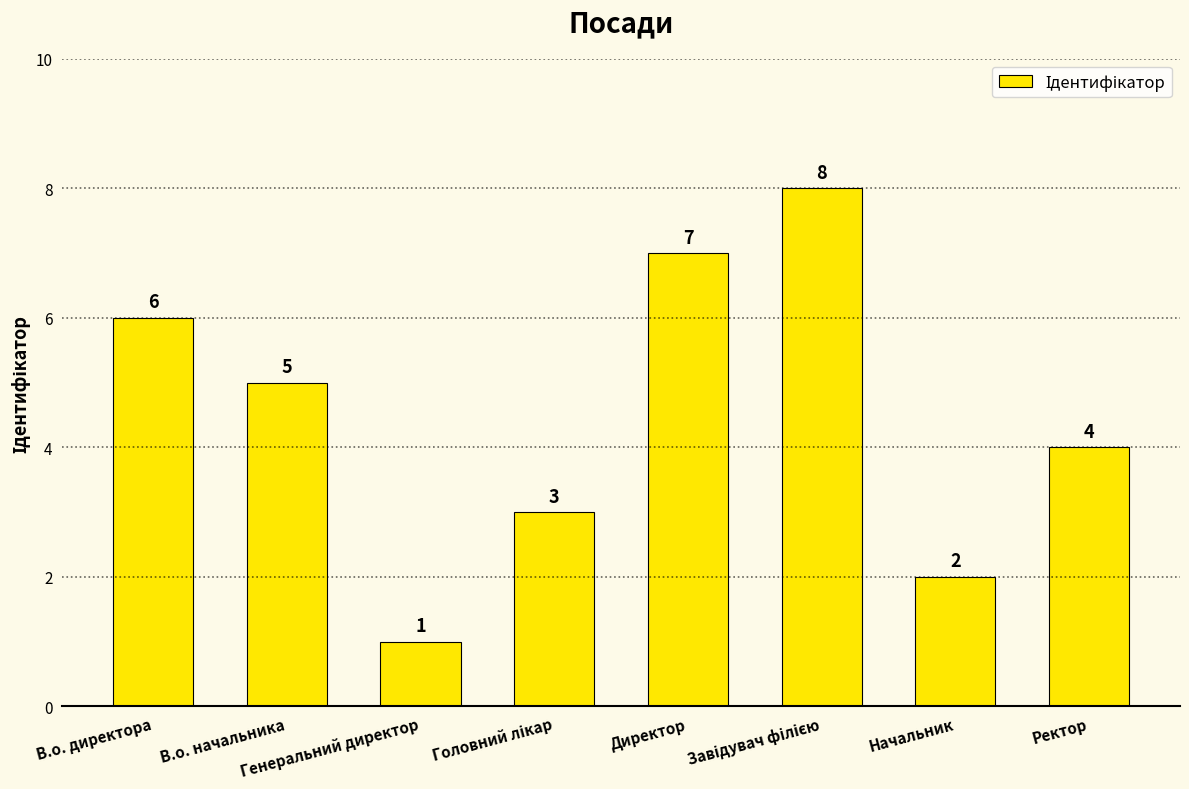

Which category has the lowest value across all series?

Генеральний директор